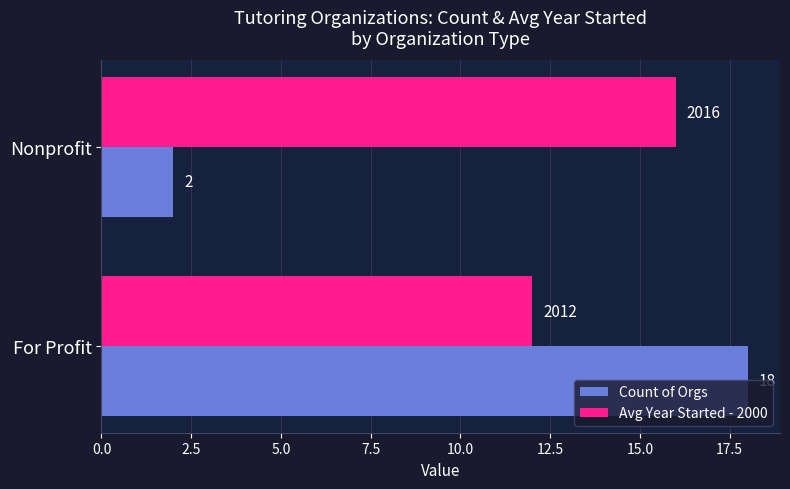

What is the difference between the maximum and minimum values in the Avg Year Started - 2000 series?

4